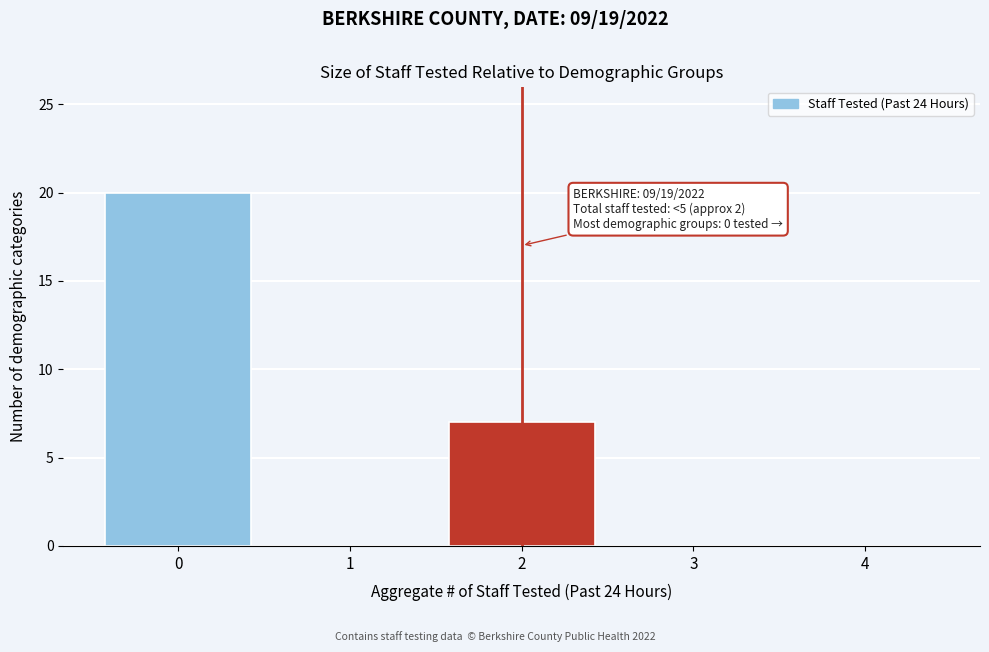

Reading right to left, transcribe all the data shown in this chart.

4=0	3=0	2=7	1=0	0=20